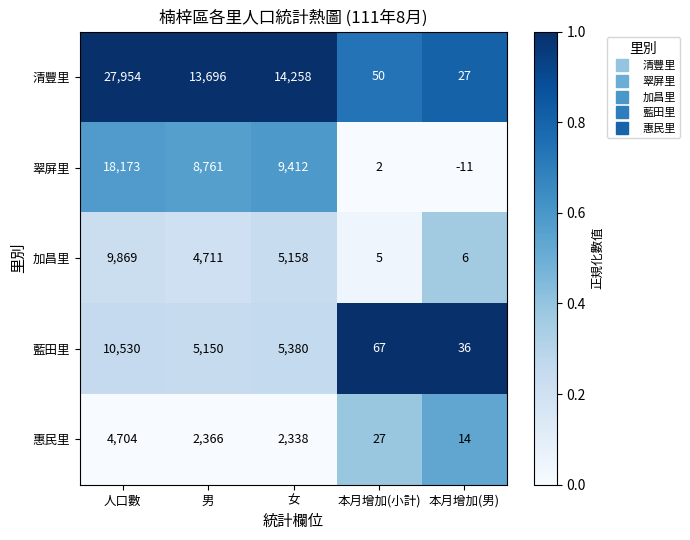

Which series changed the most between 人口數 and 女?

清豐里